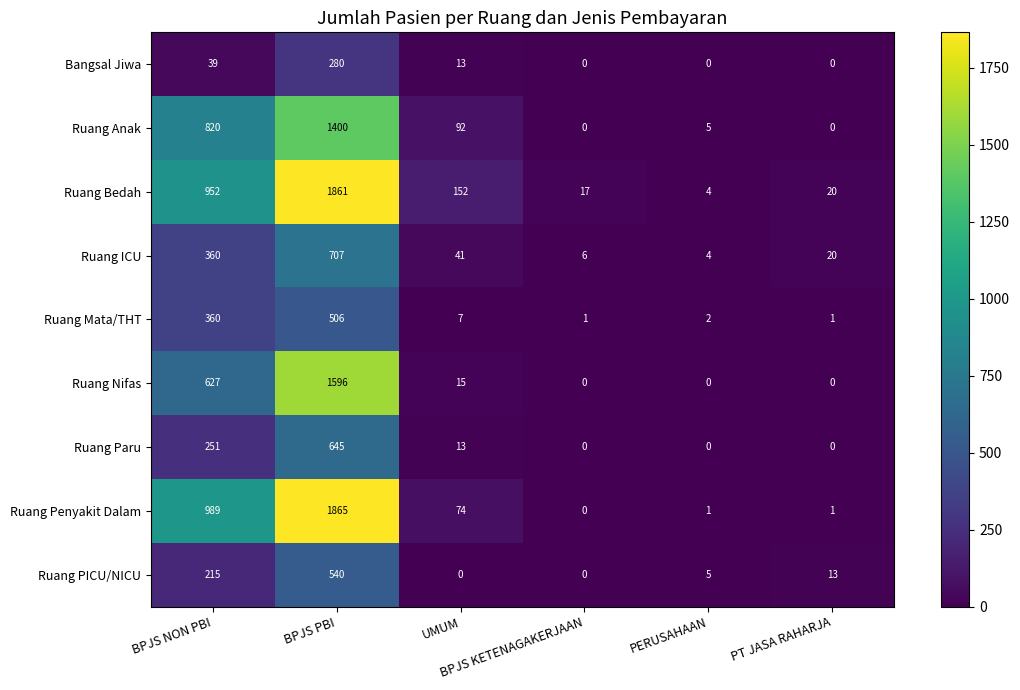

What is the average value of the Ruang Penyakit Dalam series?

488